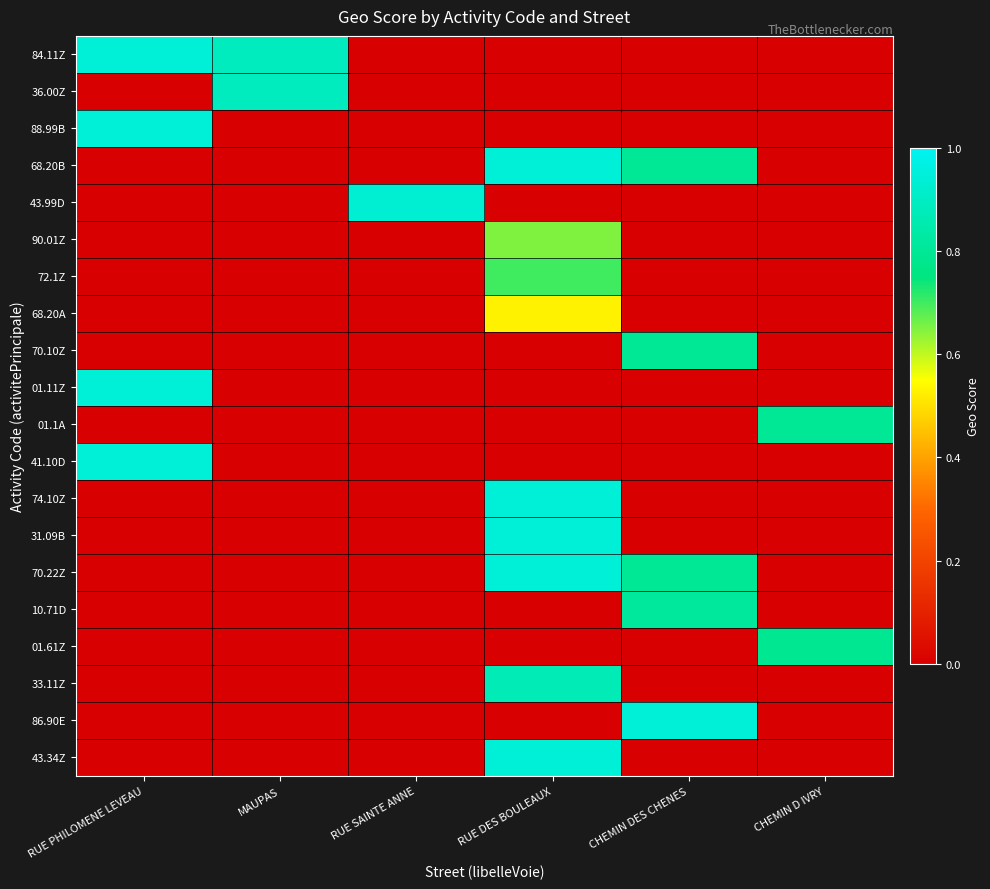

How many data points does each series have?

6